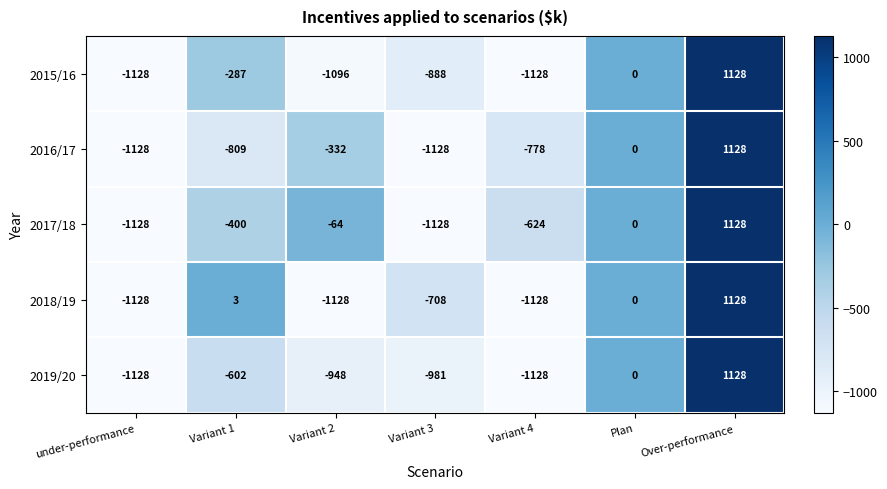

At which category is the sum across all series the highest?

Over-performance